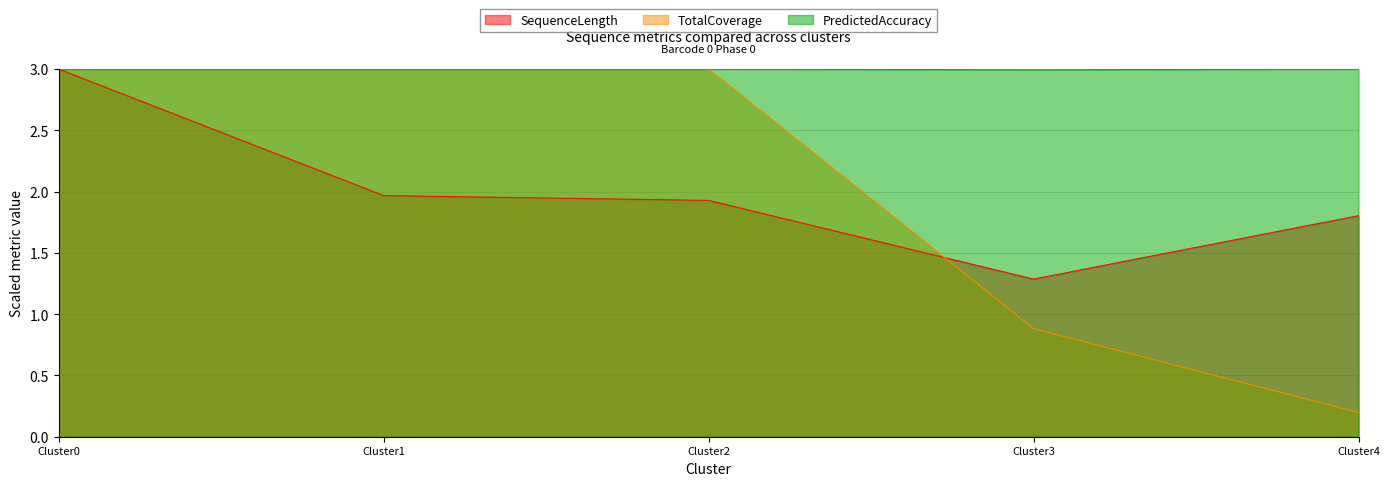

What is the sum of the TotalCoverage values at Cluster2 and Cluster1?

6.0